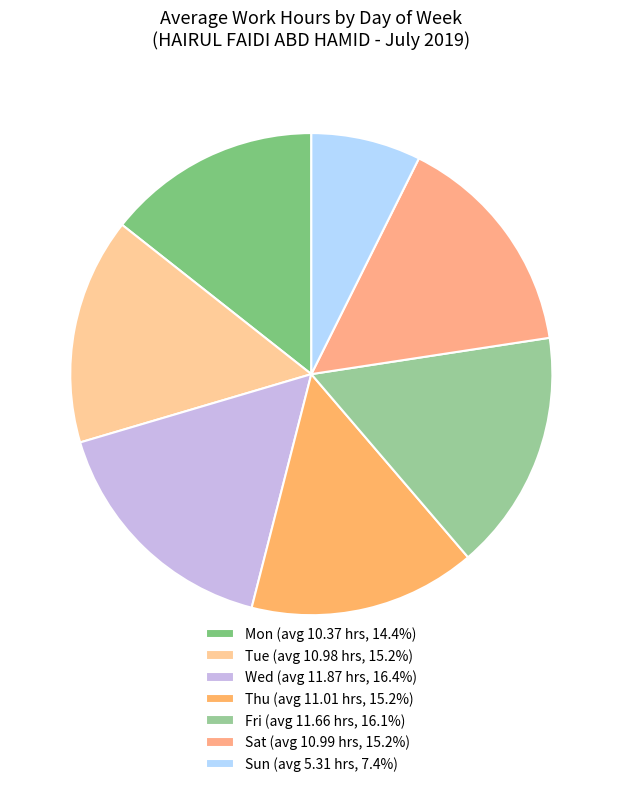

Count the number of slices in the pie.

7